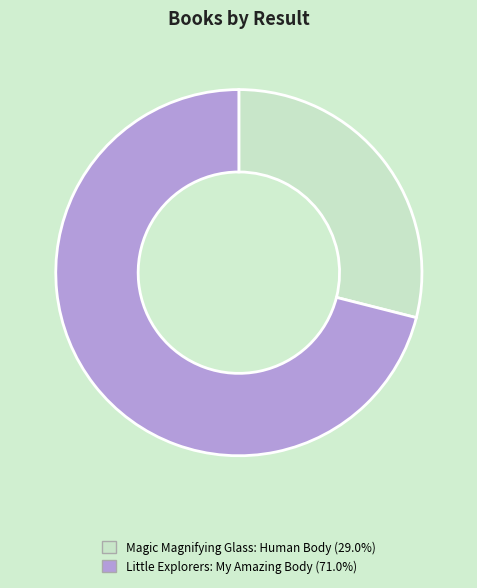

Approximately how many times larger is the value at Magic Magnifying Glass: Human Body (29.0%) compared to Little Explorers: My Amazing Body (71.0%)?

0.4